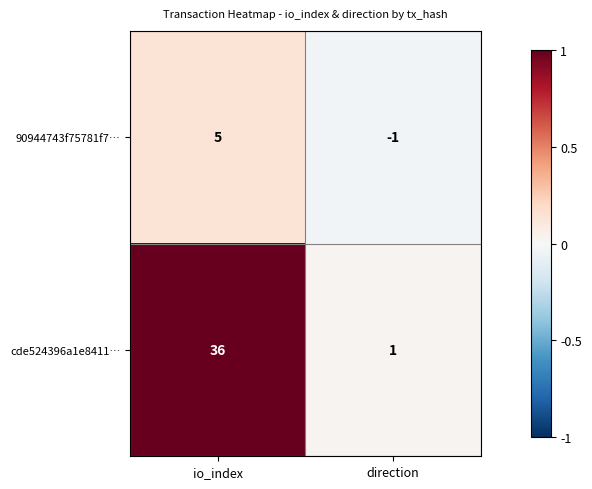

What is the sum of all 90944743f75781f7… values?

4